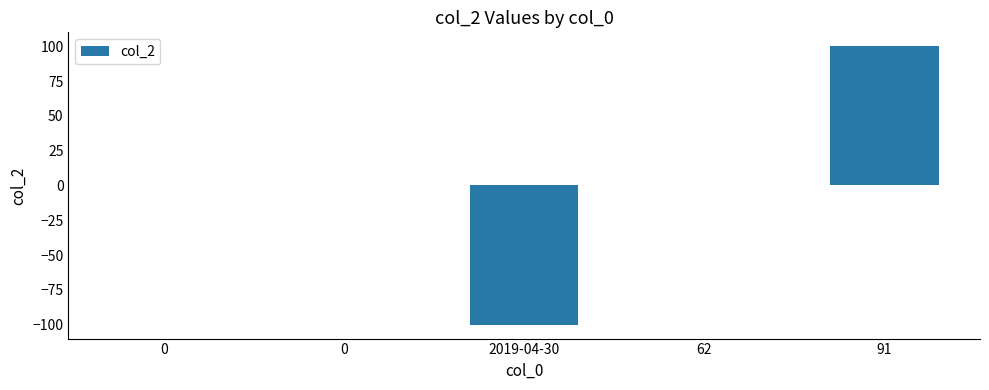

How many distinct data groups are displayed?

1